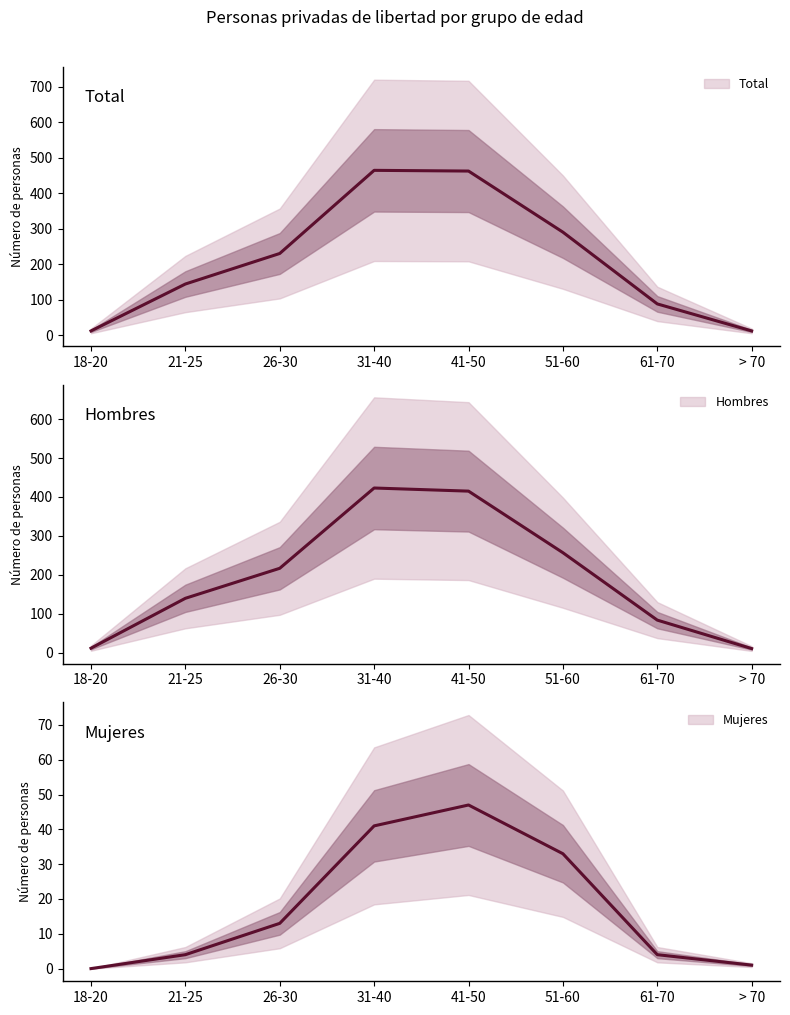

At which category does the chart reach its minimum across all series?

18-20